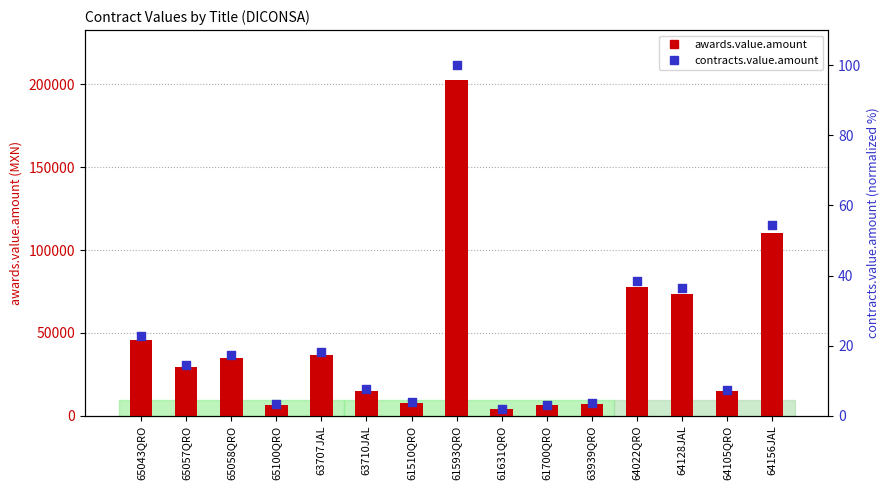

Is the value of awards.value.amount at 65058QRO greater than the value of contracts.value.amount at 61631QRO?

Yes